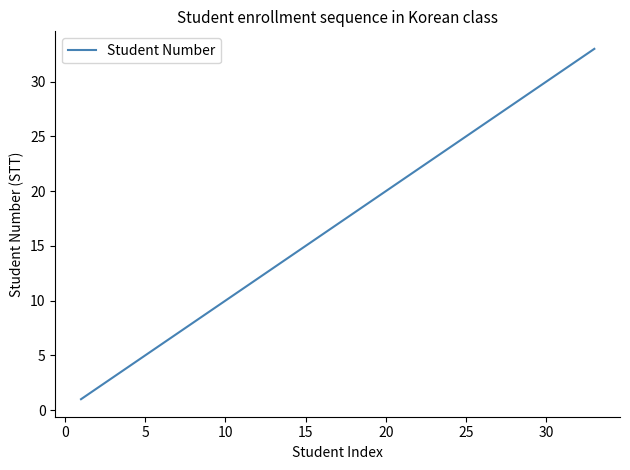

What is the sum of all values?

561